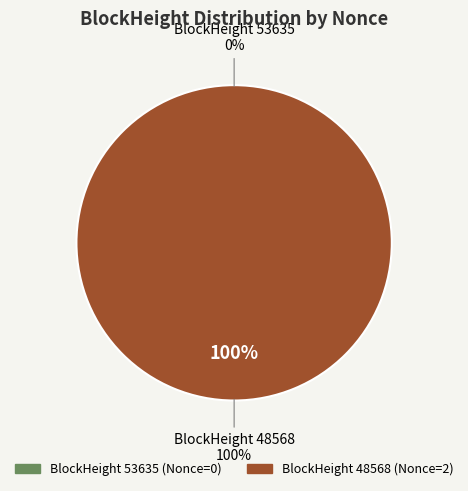

What is the smallest slice in the pie chart?

53635